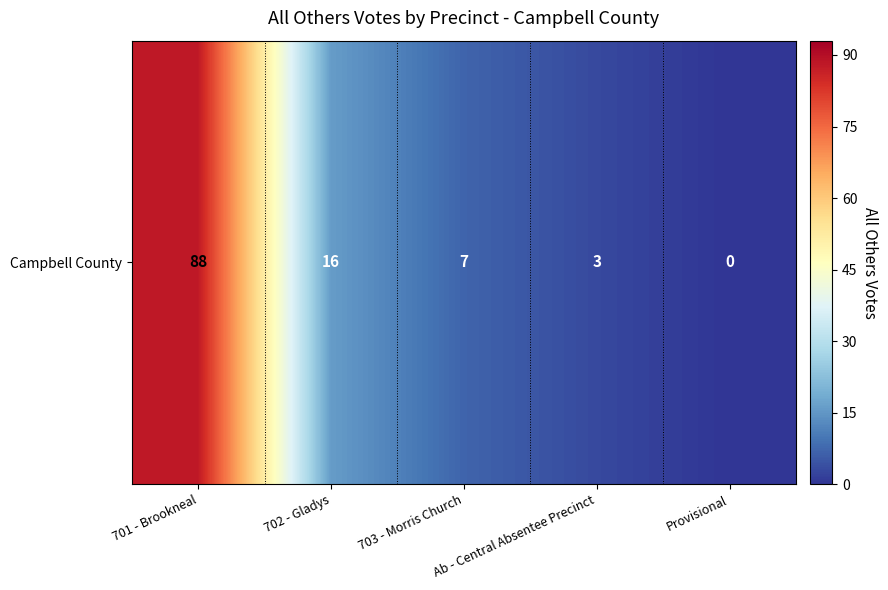

What is the change in value from 701 - Brookneal to Ab - Central Absentee Precinct?

-85